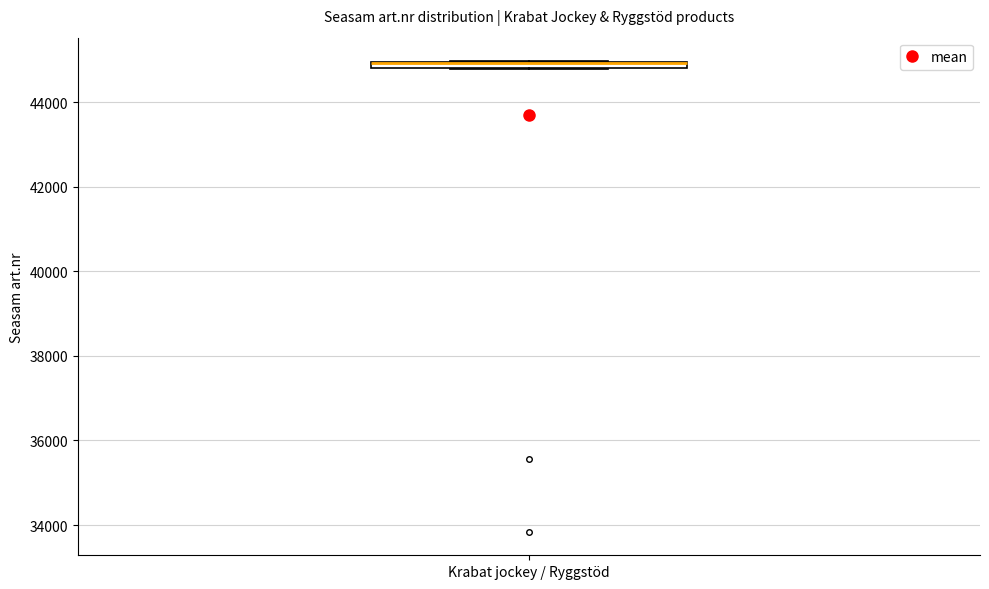

Where is the upper edge of the box for Krabat jockey / Ryggstöd on the y-axis? The values are not printed on the chart, so give them approximately, as read against the axis.

45000